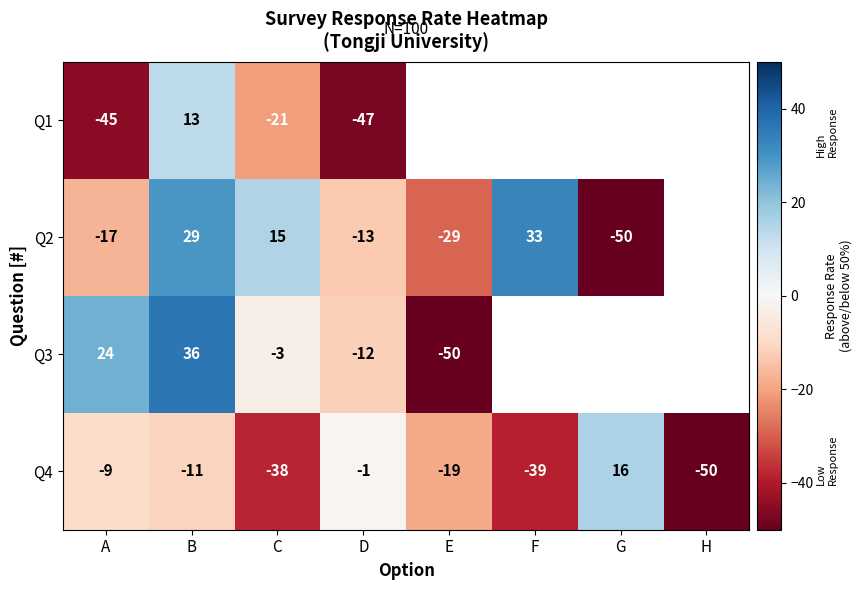

What is the greatest value displayed?

36.0